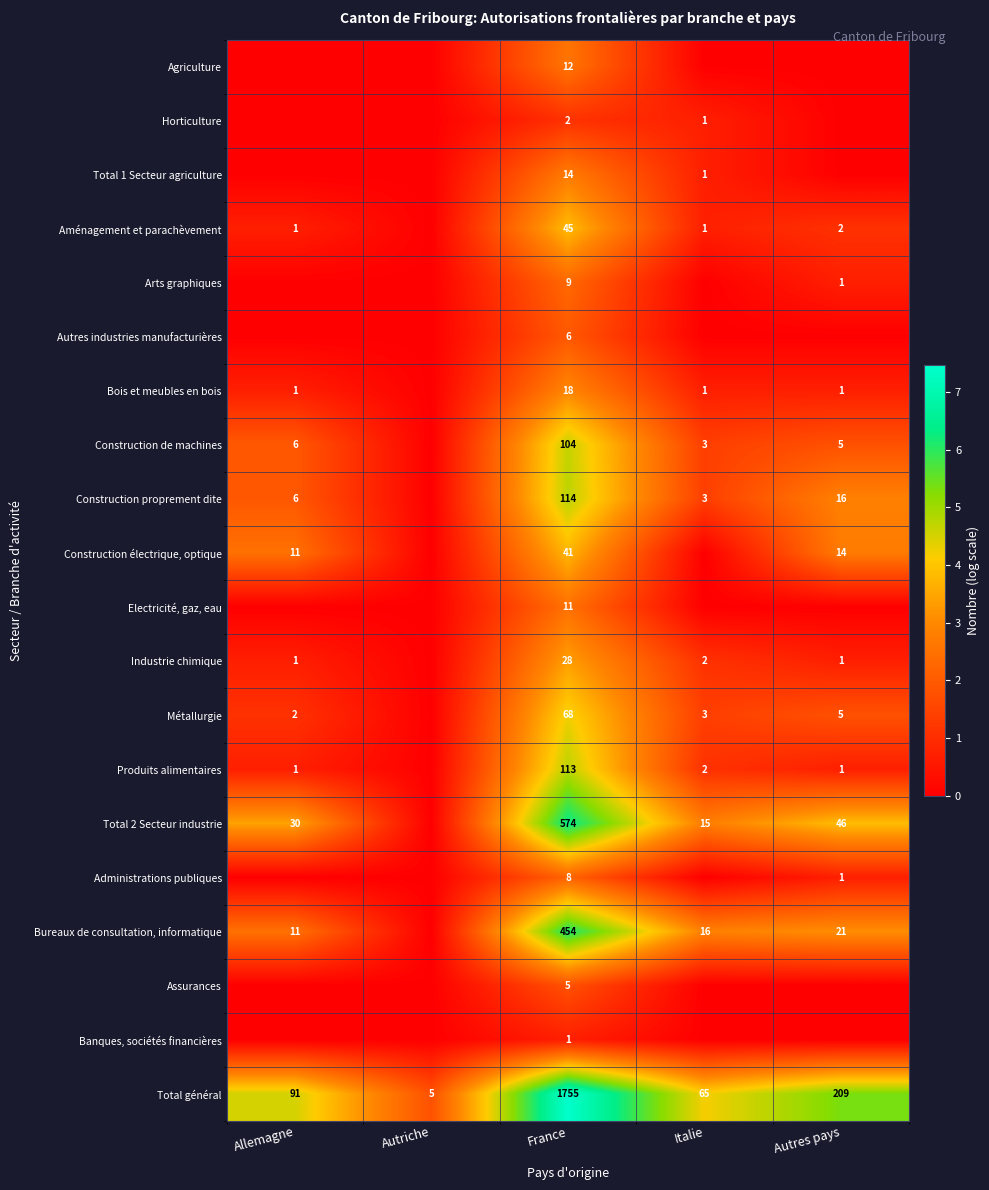

What is the difference between the Aménagement et parachèvement values at Allemagne and France?

44